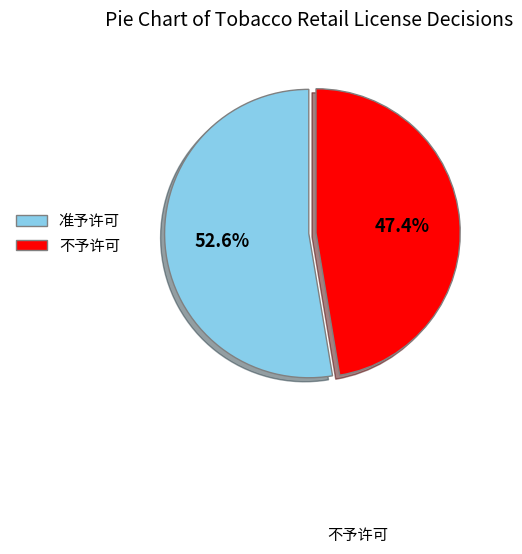

To the nearest percent, what is the difference between the 准予许可 and 不予许可 slice percentages?

5%